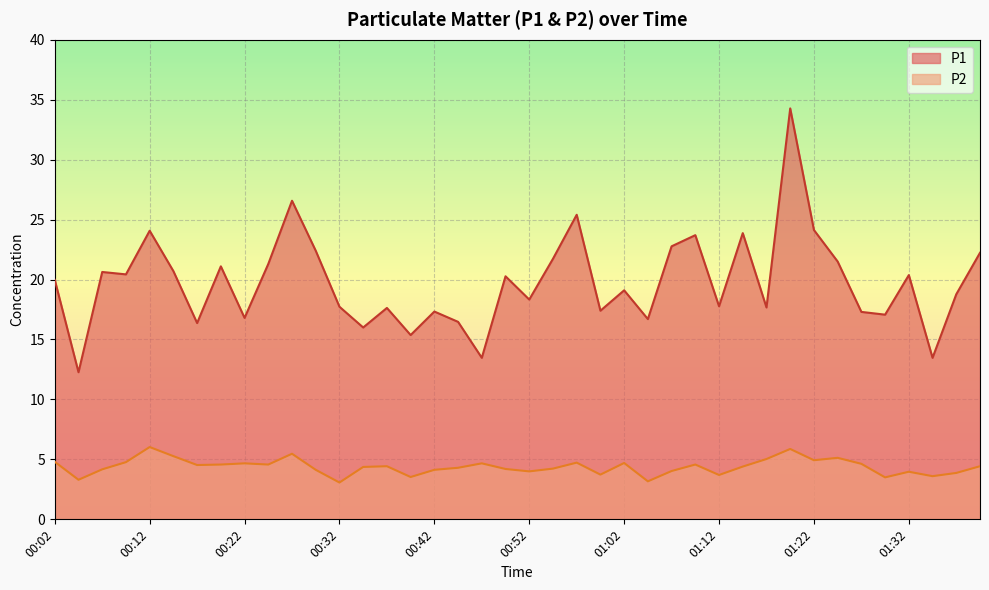

How many distinct data groups are displayed?

2